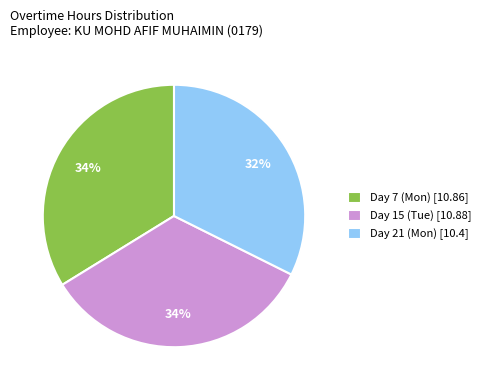

Is there any slice that represents more than half of the pie?

No